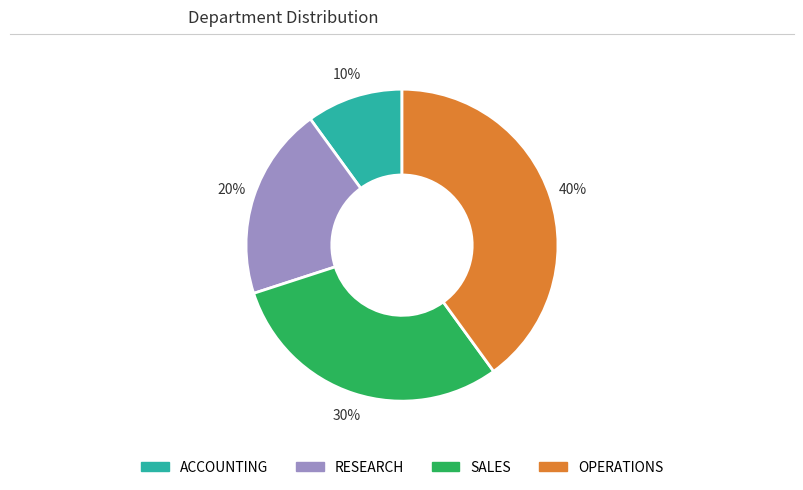

Is the sum of ACCOUNTING and SALES greater than half?

No